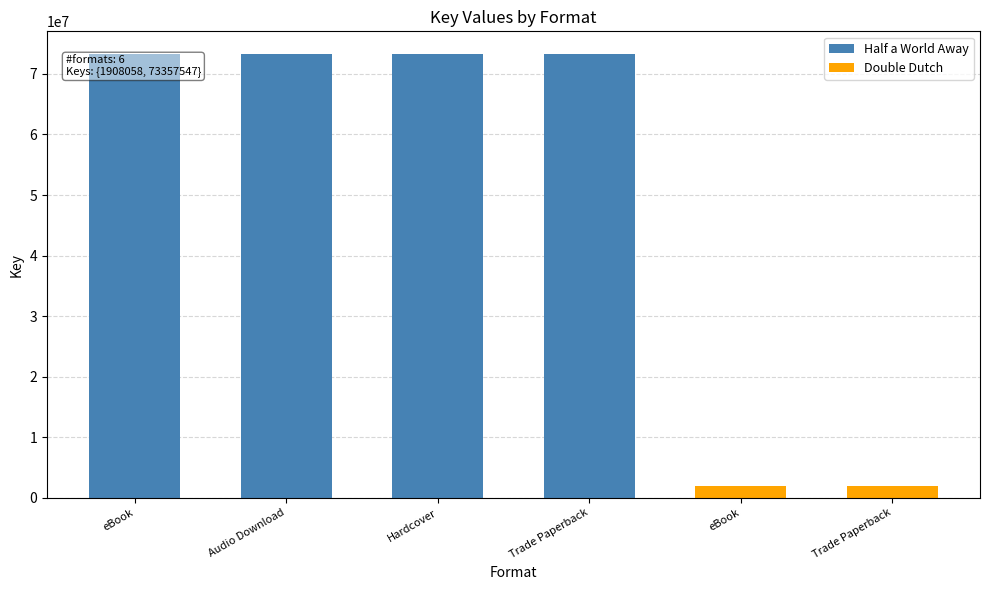

What is the label of the 6th bar from the right?

eBook (Half a World Away)